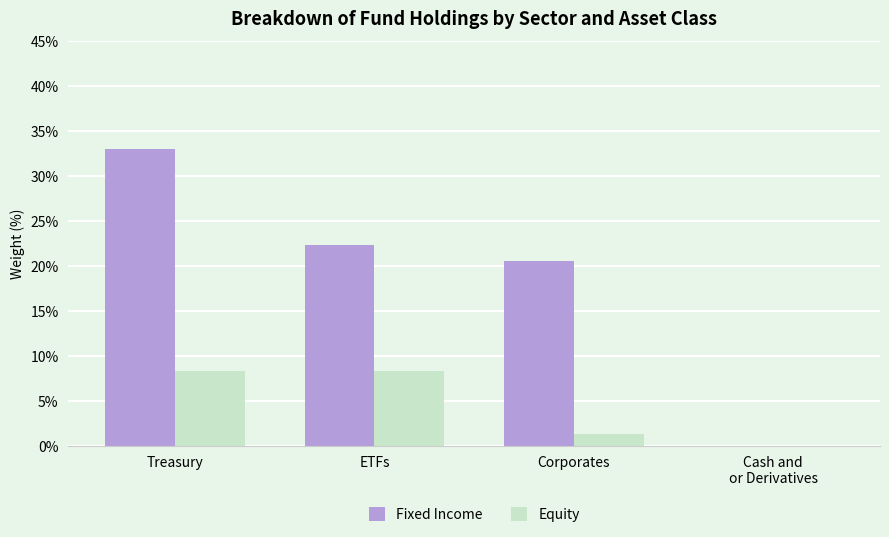

What is the average value of the Equity series?

4.4